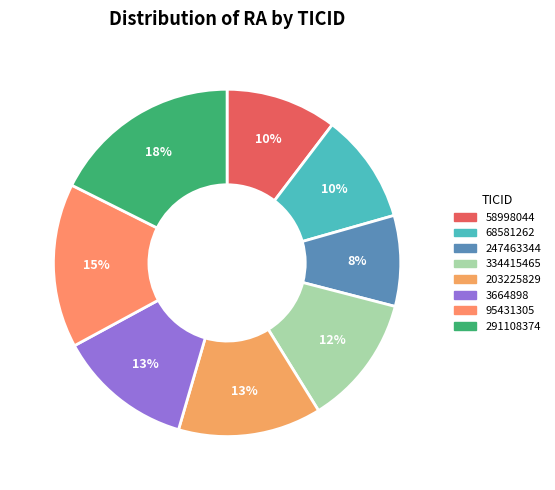

Count the number of slices in the pie.

8